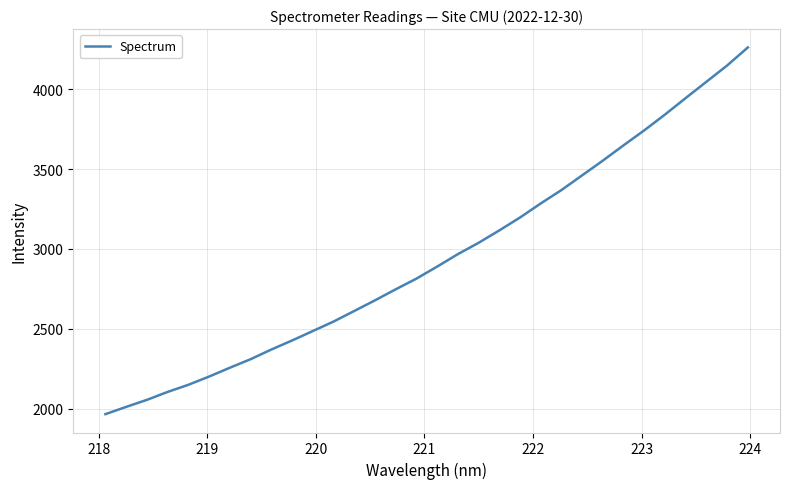

What is the maximum value shown in the chart?

4262.6